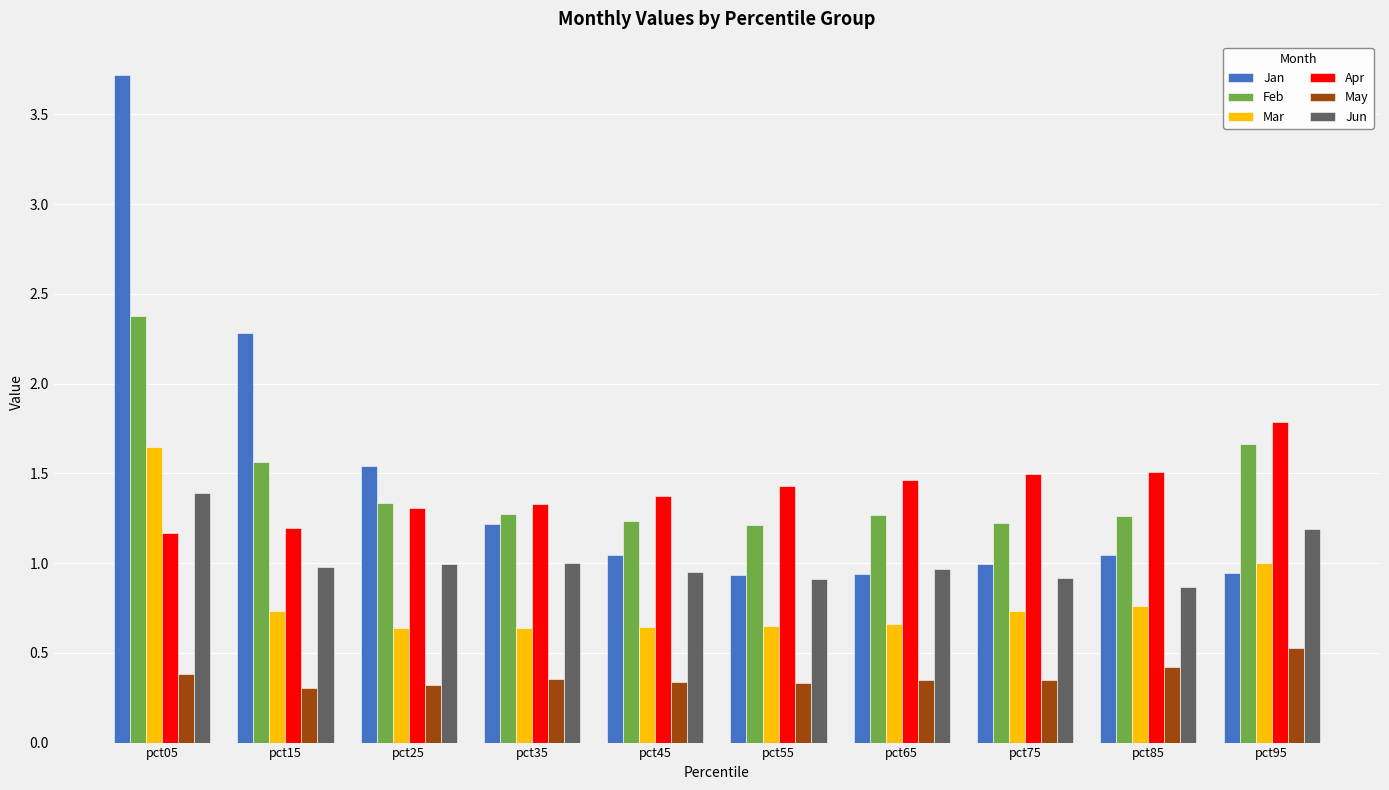

What is the sum of all Jun values?

10.2